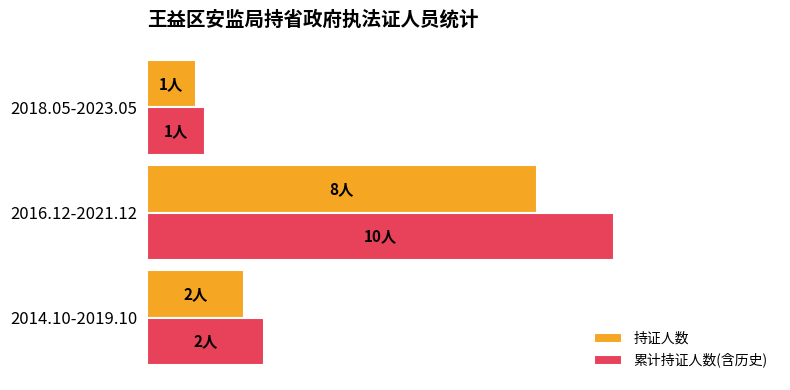

What are all the series names shown in the legend?

持证人数, 累计持证人数(含历史)